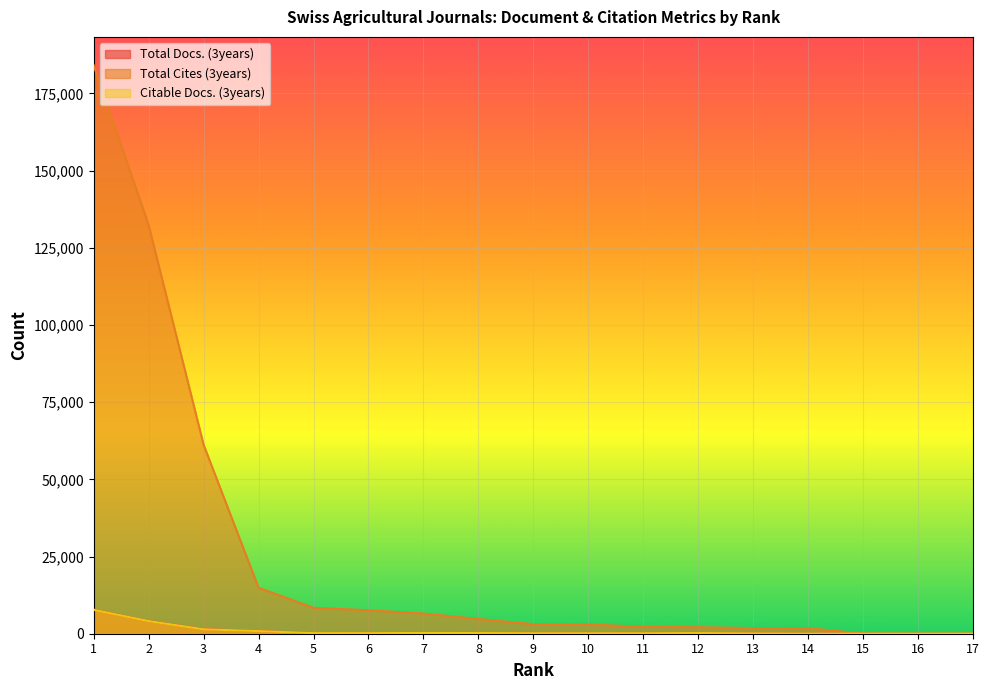

At which category is the sum across all series the highest?

1